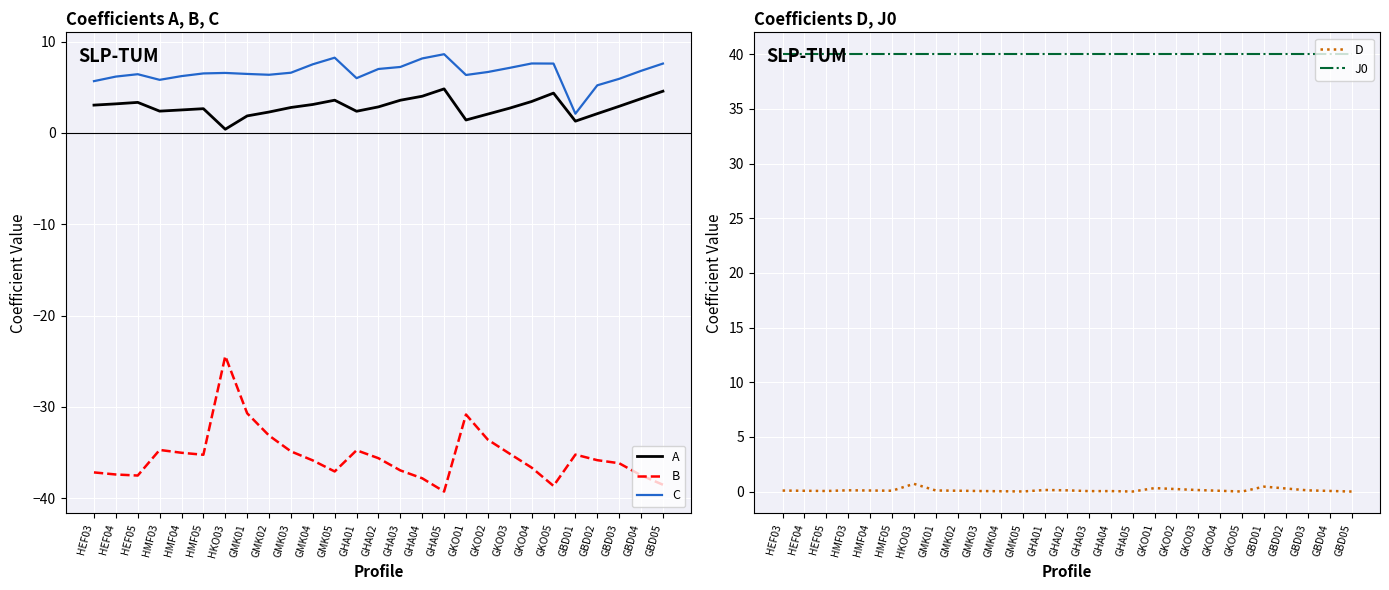

What is the value of the A point at the 27th from the left?

4.6